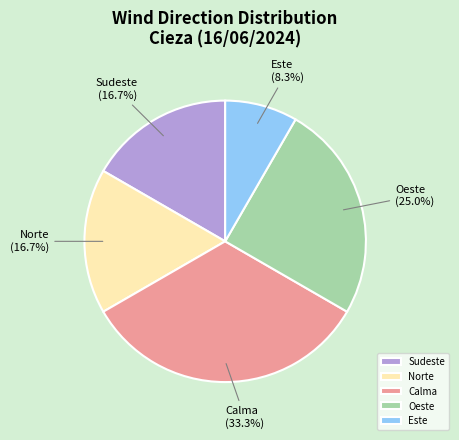

Does Norte (16.7%) account for over 50% of the chart?

No